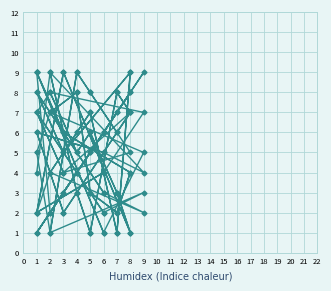

Which series has the largest range (max minus min)?

col_3